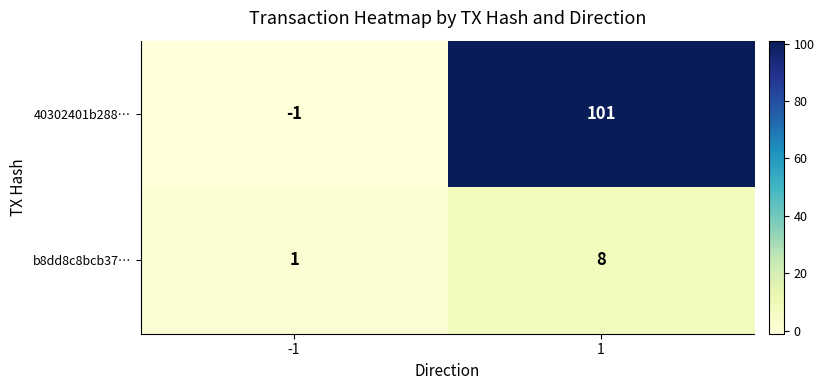

The b8dd8c8bcb37… series shows 8 at 1. True or false?

True